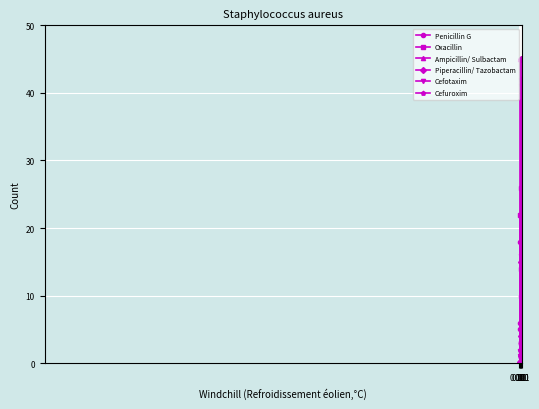

At how many categories does at least one series exceed 40?

4